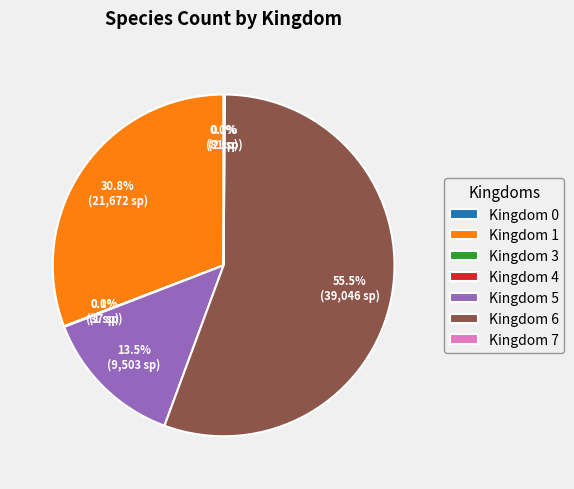

Which category accounts for the majority?

Kingdom 6